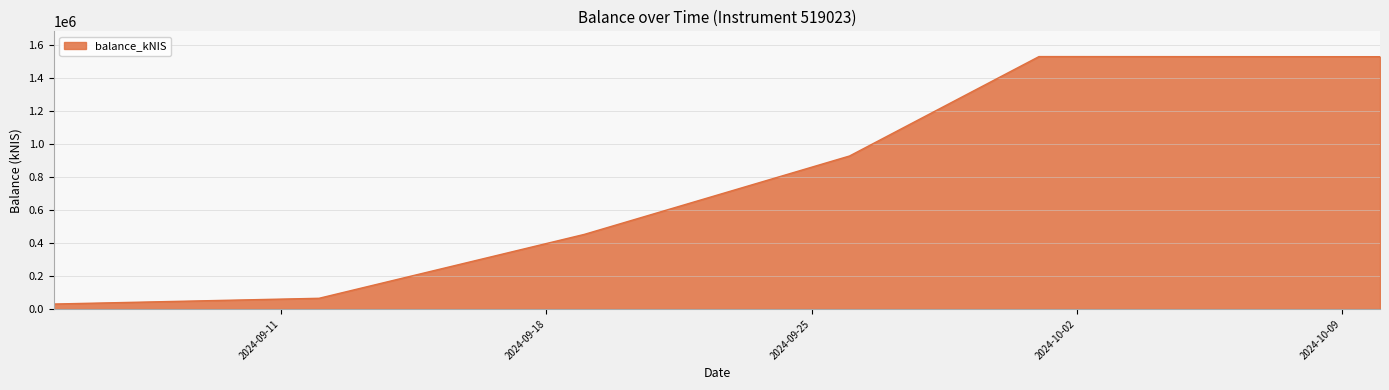

True or false: there are more than 2 points higher than both neighbors.

False